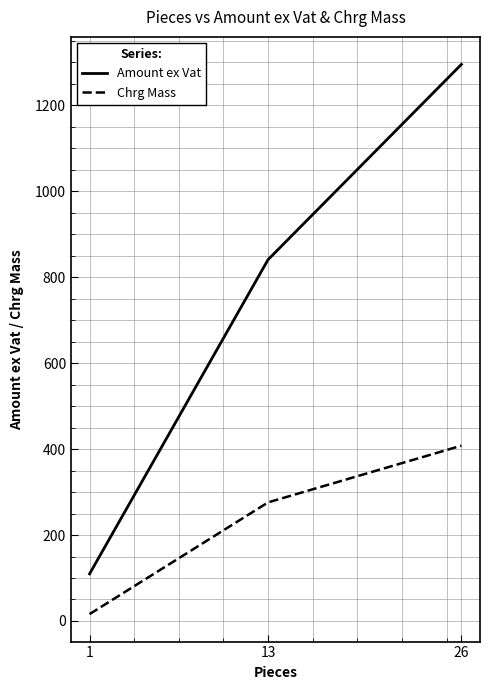

The value of Amount ex Vat at 1 is 109.6. True or false?

True